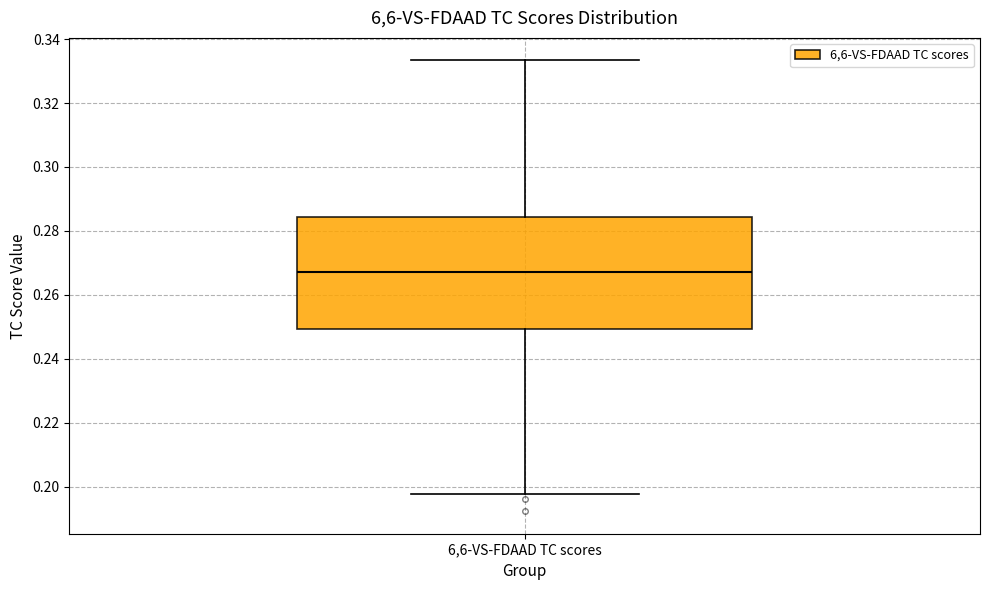

Read this box plot against the y-axis: the position of the median line, the range covered by the box, and the ends of both whiskers. The values are not printed on the chart, so give them approximately, as read against the axis.

median 0.268, box 0.250 to 0.284, whiskers 0.198 to 0.334